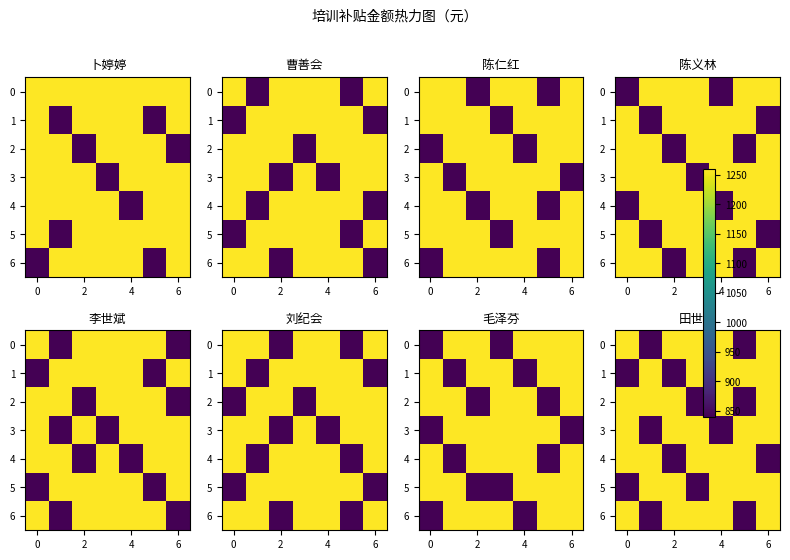

Which category has the lowest value in the 4 series?

2